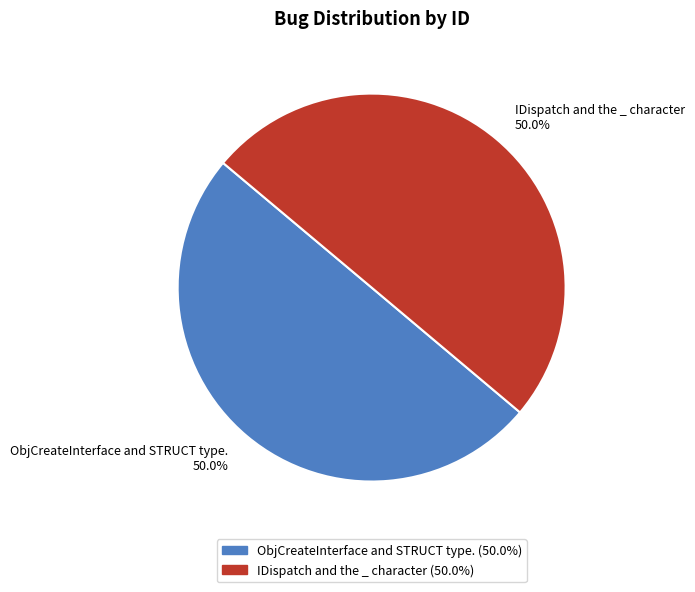

How many slices are in this pie chart?

2